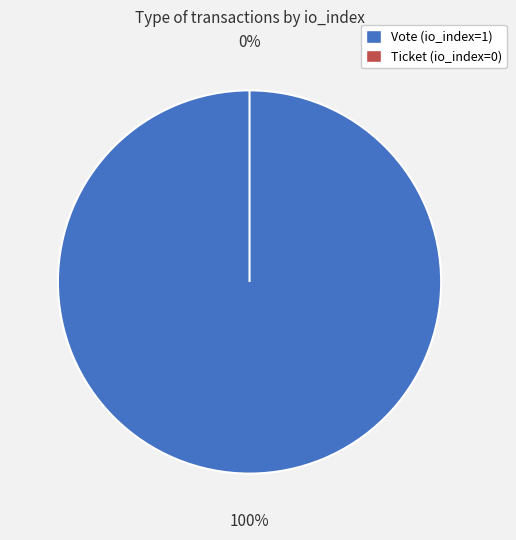

To the nearest percent, what percentage of the pie is Vote (io_index=1)?

100%